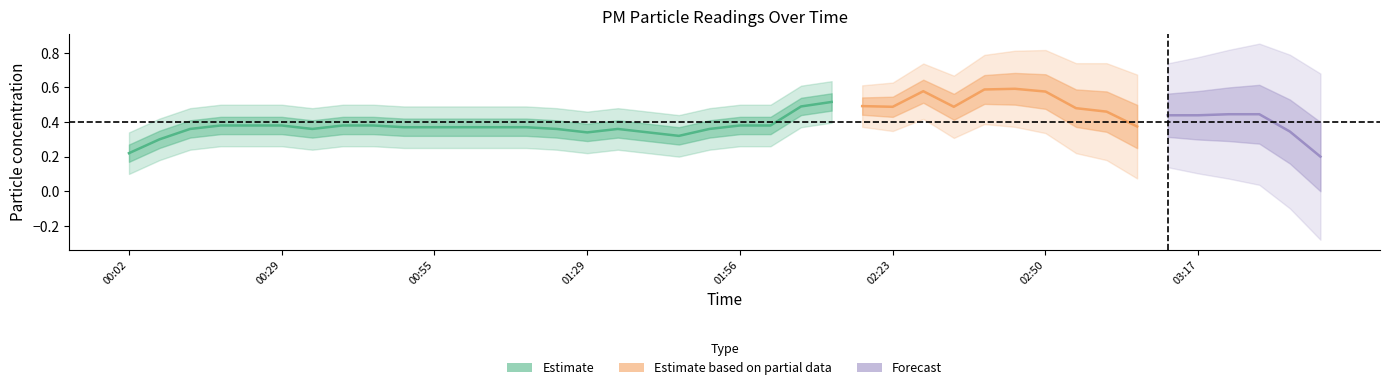

Between 01:45 and 02:39, which is larger?

02:39